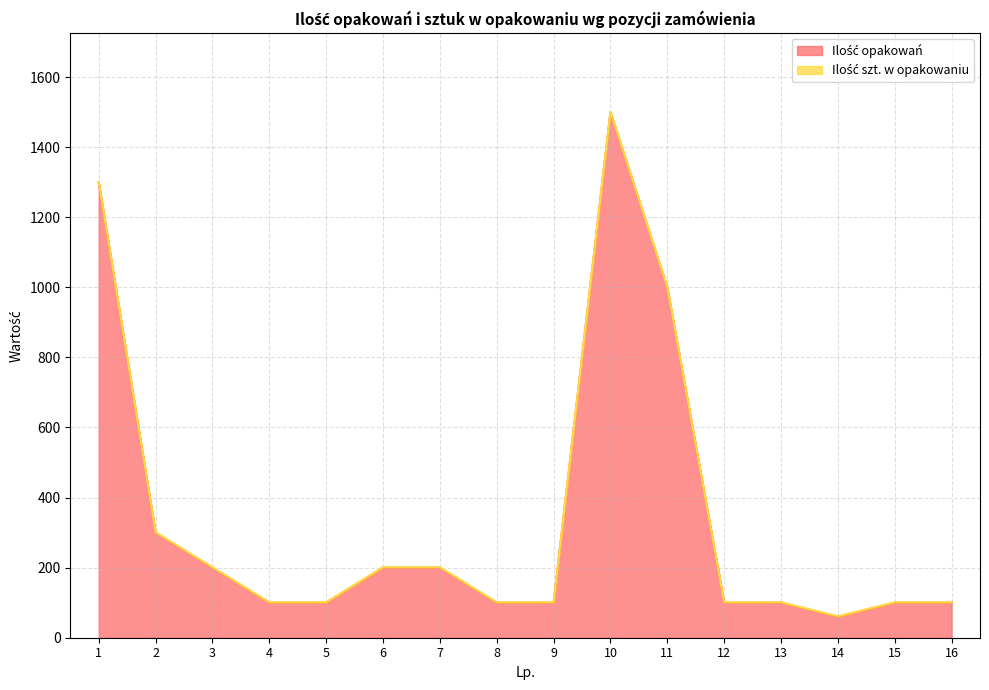

Approximately how many times larger is the value at 5 compared to 4?

1.0